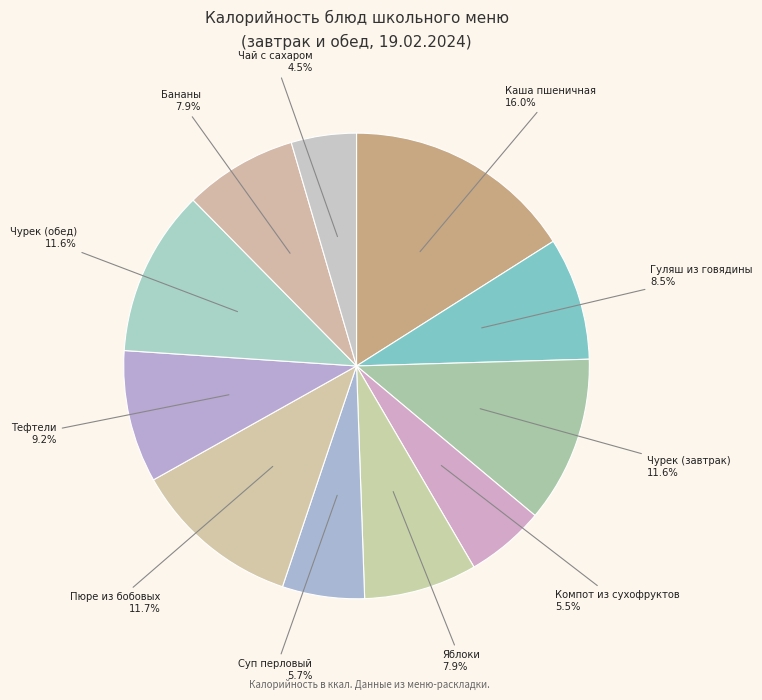

Approximately how many times larger is the value at Чурек (обед) compared to Суп перловый?

2.0